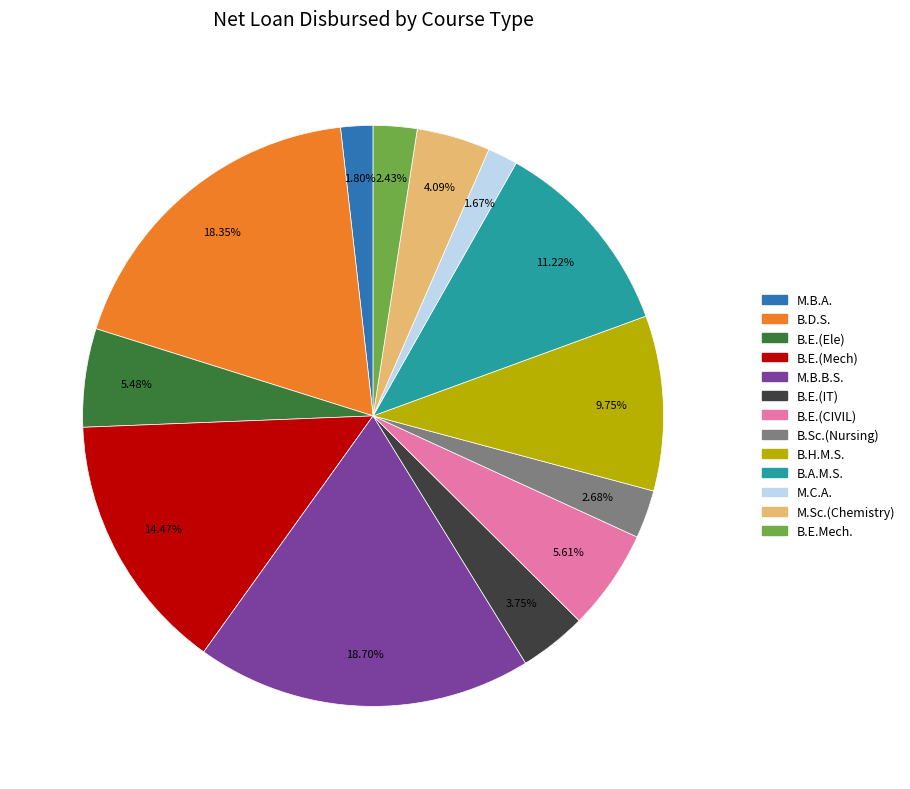

What is the total percentage of M.B.B.S. and B.A.M.S.?

29.9%